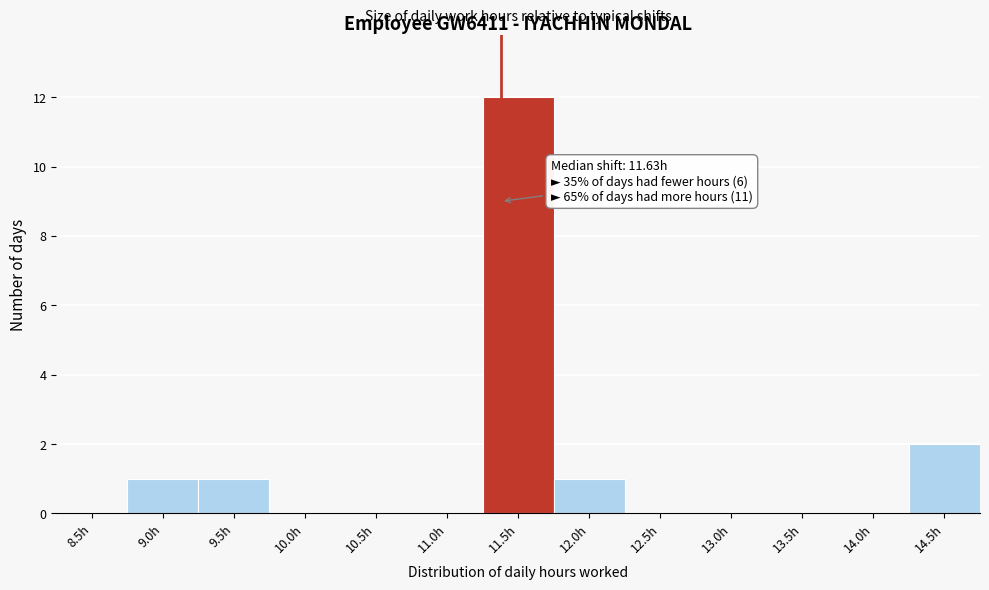

Reading left to right, what are all the values shown in this chart?

8.5h=0	9.0h=1	9.5h=1	10.0h=0	10.5h=0	11.0h=0	11.5h=12	12.0h=1	12.5h=0	13.0h=0	13.5h=0	14.0h=0	14.5h=2